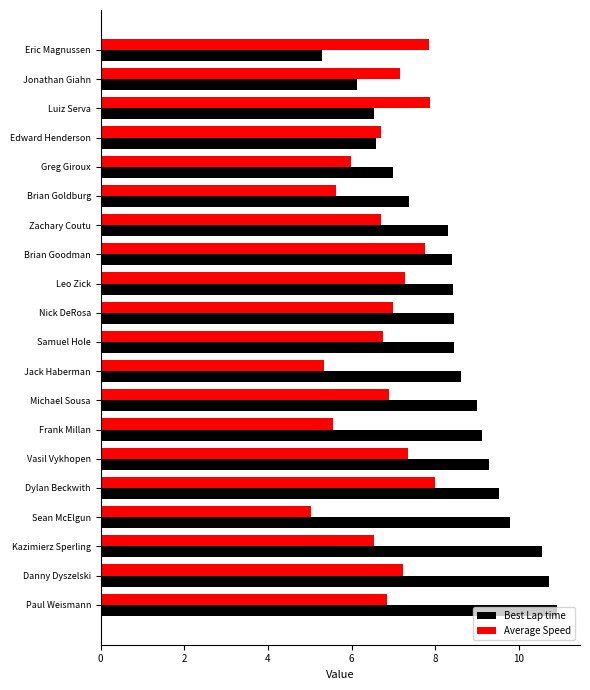

List the series in order of their overall mean, highest first.

Best Lap time, Average Speed